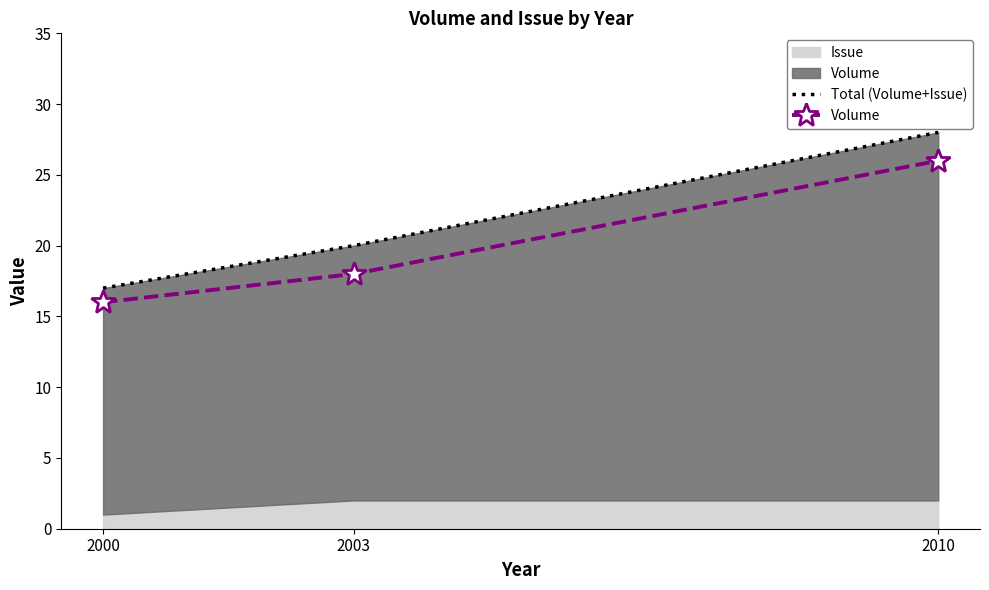

The value of Total (Volume+Issue) at 2000 is 12. True or false?

False